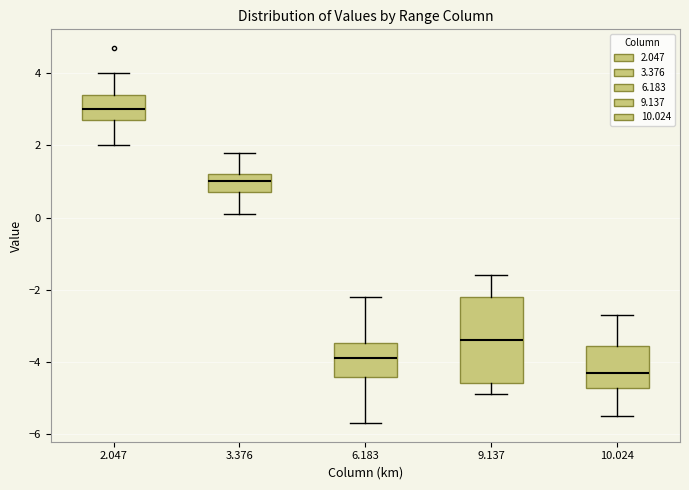

Reading left to right, read every box against the y-axis: the position of its median line, the range the box covers, and the ends of its whiskers. The values are not printed on the chart, so give them approximately, as read against the axis.

2.047: median 3.0, box 2.8 to 3.4, whiskers 2.0 to 4.0
3.376: median 1.0, box 0.8 to 1.2, whiskers 0.2 to 1.8
6.183: median -3.8, box -4.4 to -3.4, whiskers -5.6 to -2.2
9.137: median -3.4, box -4.6 to -2.2, whiskers -4.8 to -1.6
10.024: median -4.2, box -4.8 to -3.6, whiskers -5.4 to -2.6